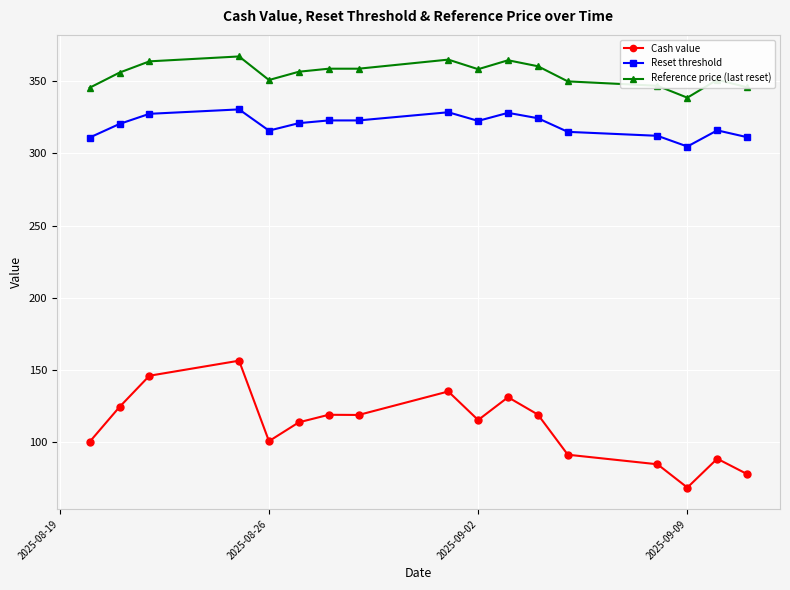

True or false: Reference price (last reset) has more than 2 points higher than both neighbors.

True